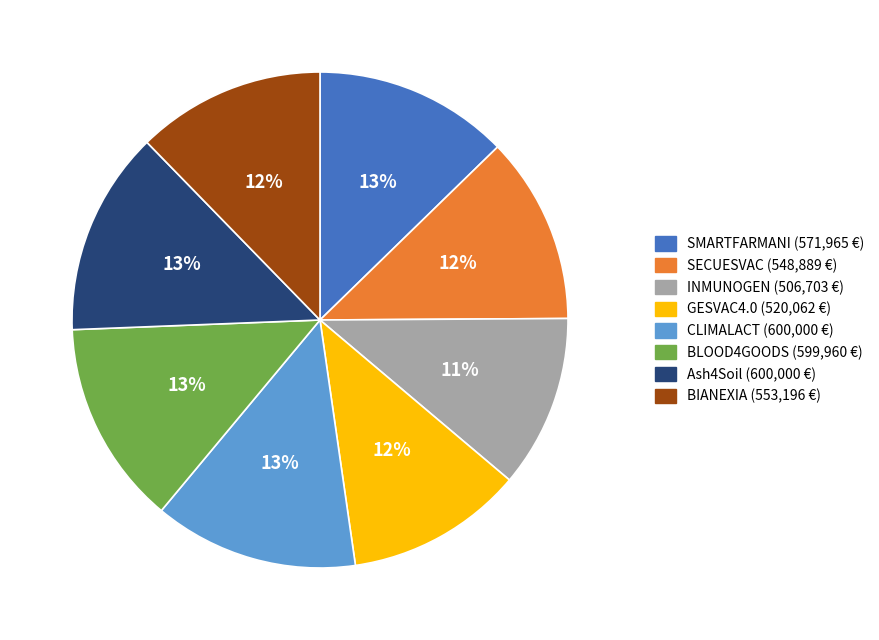

How many slices are in this pie chart?

8